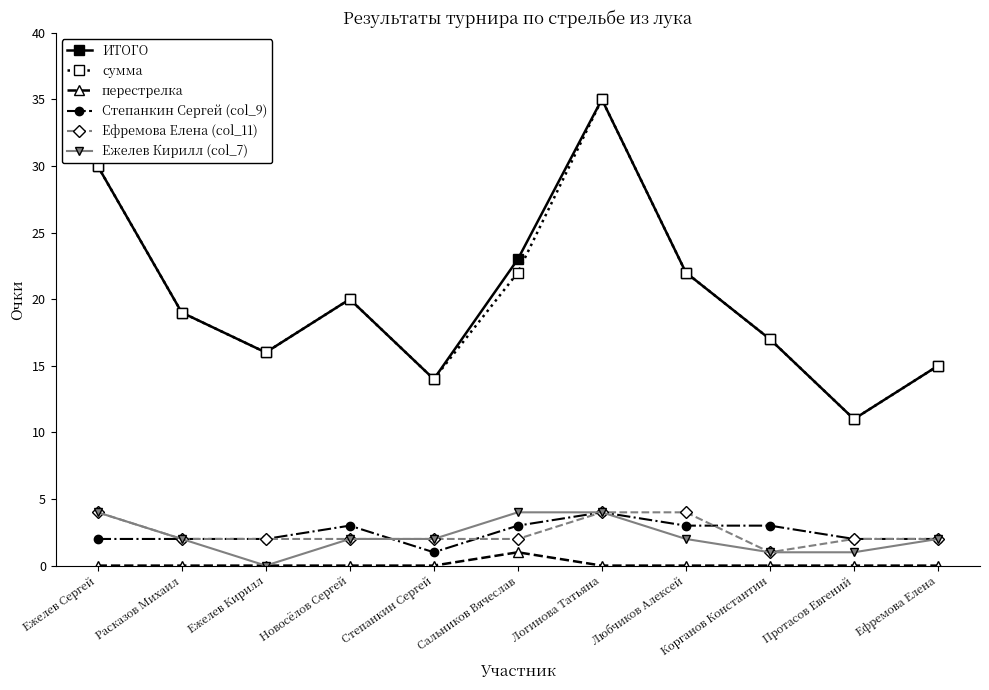

What value does the сумма series have at Ежелев Сергей?

30